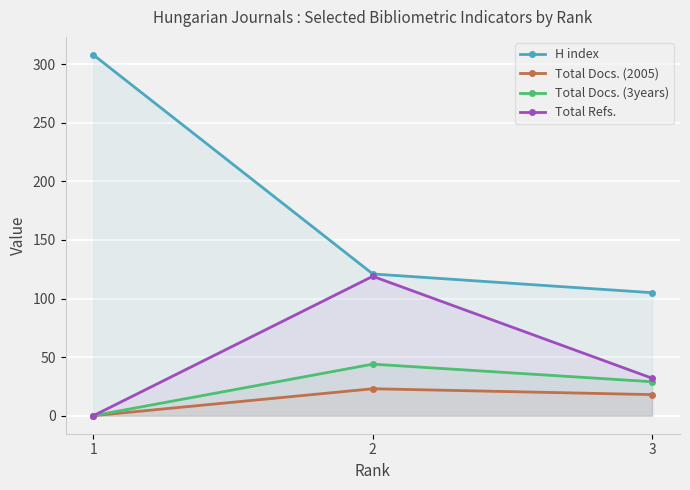

Rank the categories by H index value from highest to lowest.

1, 2, 3